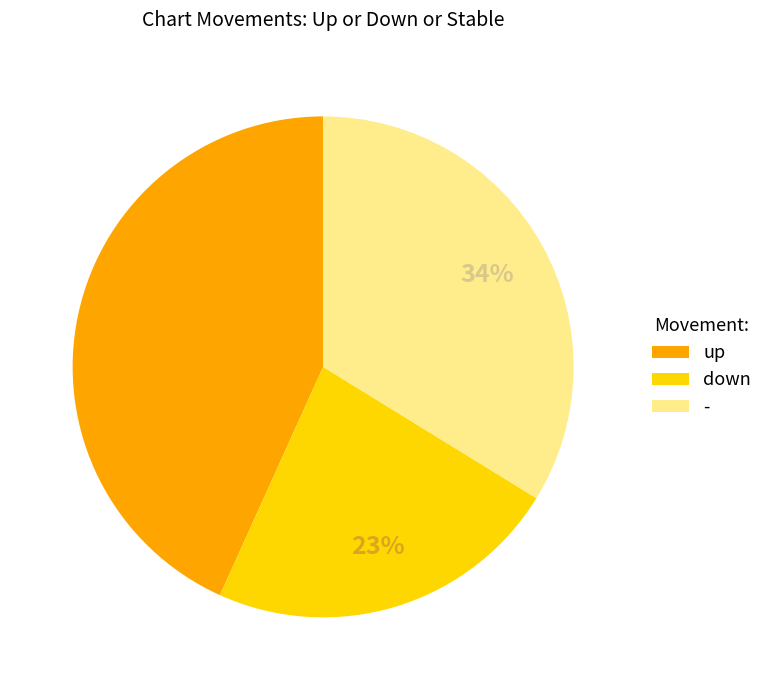

Which slice is the largest?

up